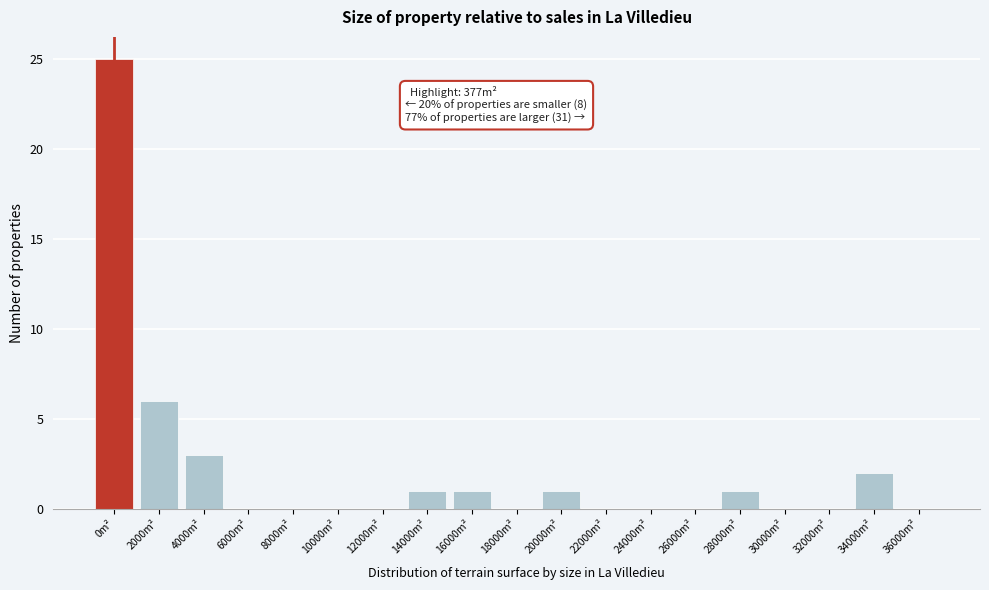

Reading left to right, what are all the values shown in this chart?

0m²=25	2000m²=6	4000m²=3	6000m²=0	8000m²=0	10000m²=0	12000m²=0	14000m²=1	16000m²=1	18000m²=0	20000m²=1	22000m²=0	24000m²=0	26000m²=0	28000m²=1	30000m²=0	32000m²=0	34000m²=2	36000m²=0